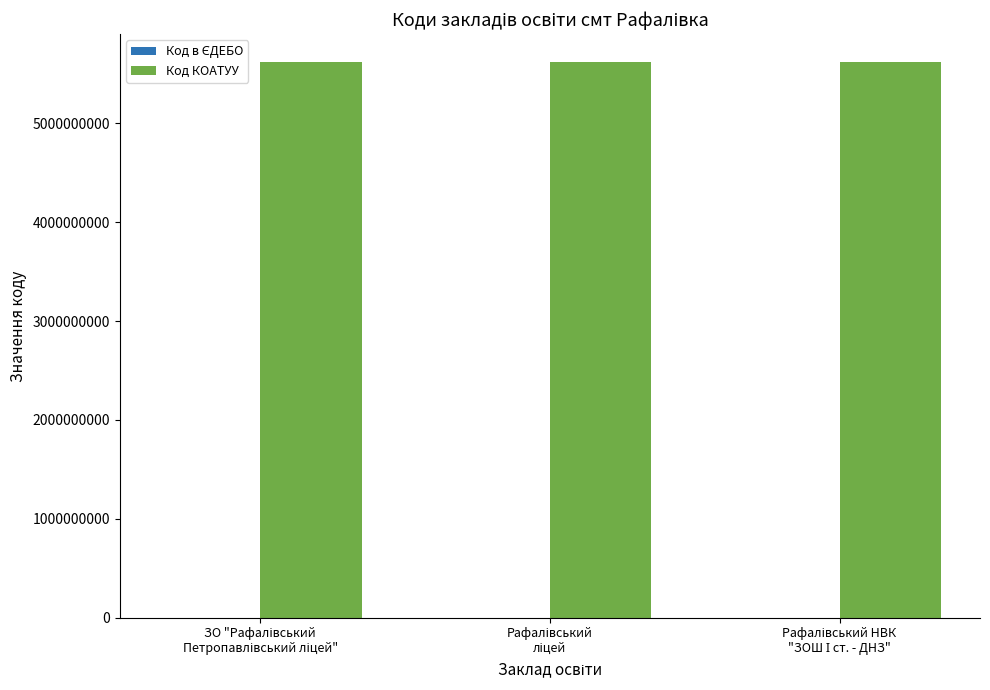

What is the greatest value displayed?

5620855400